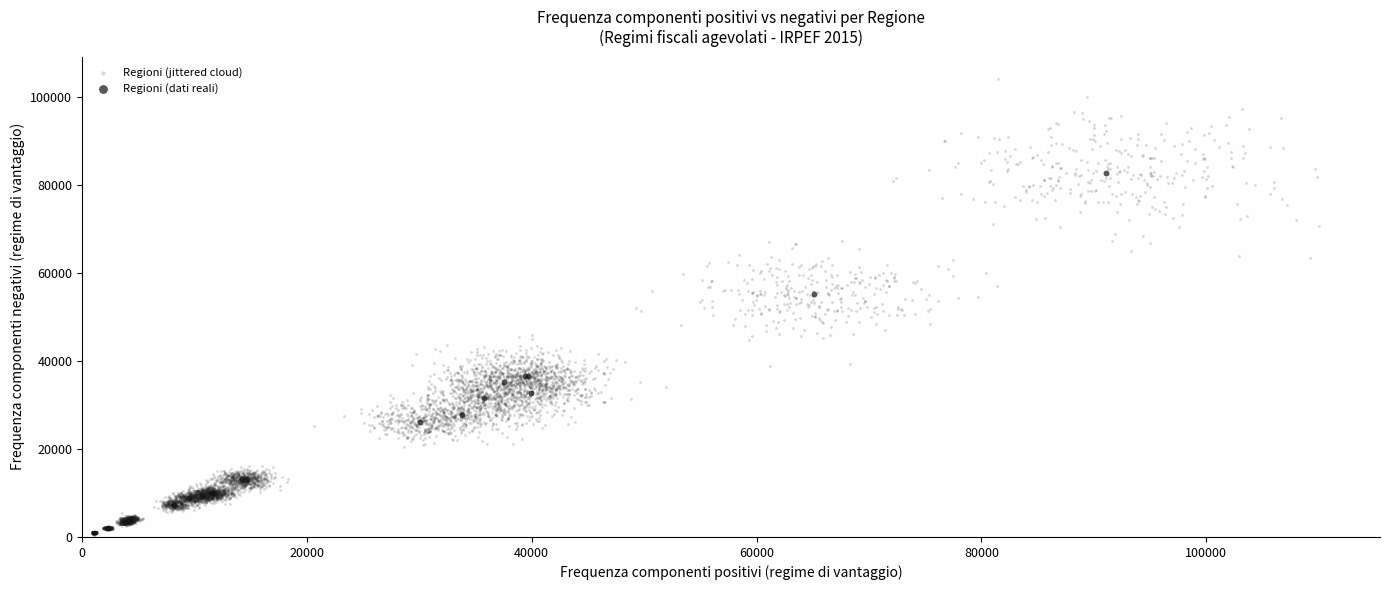

Which series has the widest spread of Y values?

Regioni (jittered cloud)